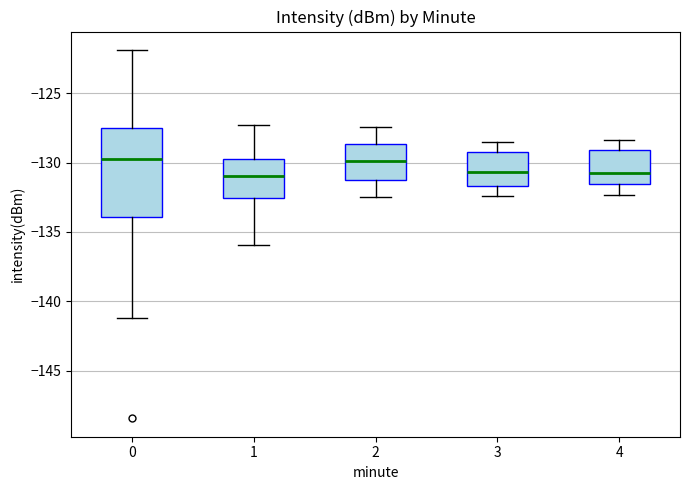

Comparing the boxes themselves (not the whiskers), which one is the tallest?

0